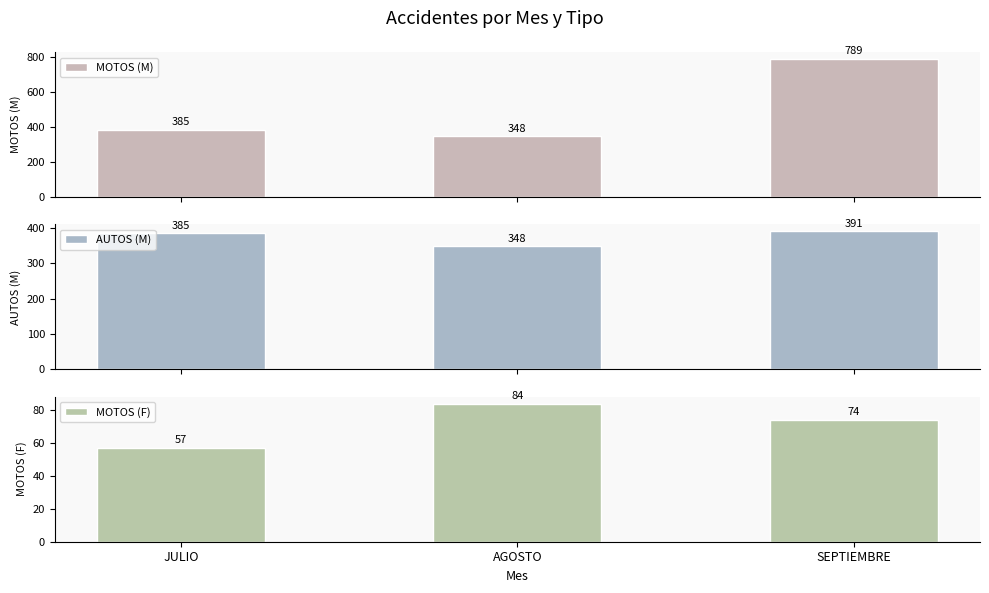

Rank the categories by MOTOS (M) value from highest to lowest.

SEPTIEMBRE, JULIO, AGOSTO